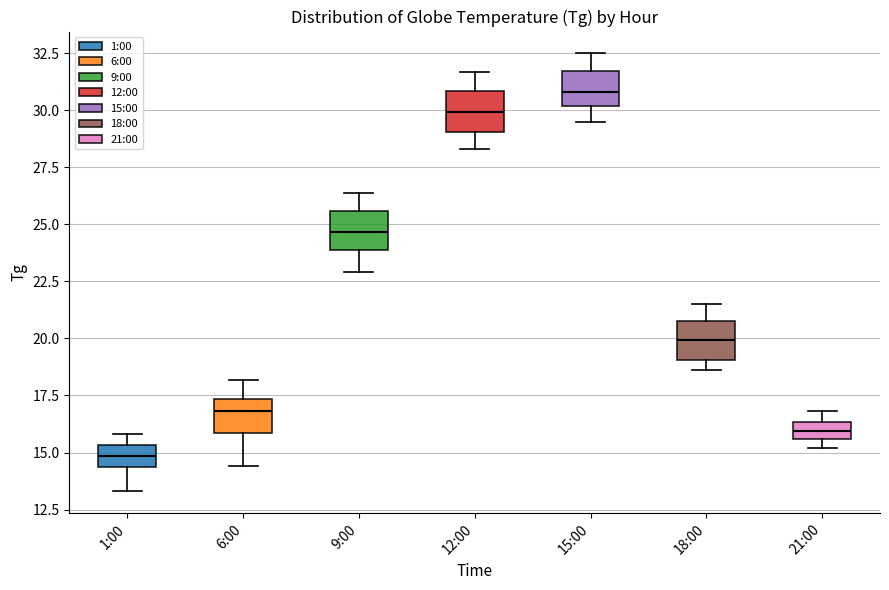

Which box has the lowest median line?

1:00